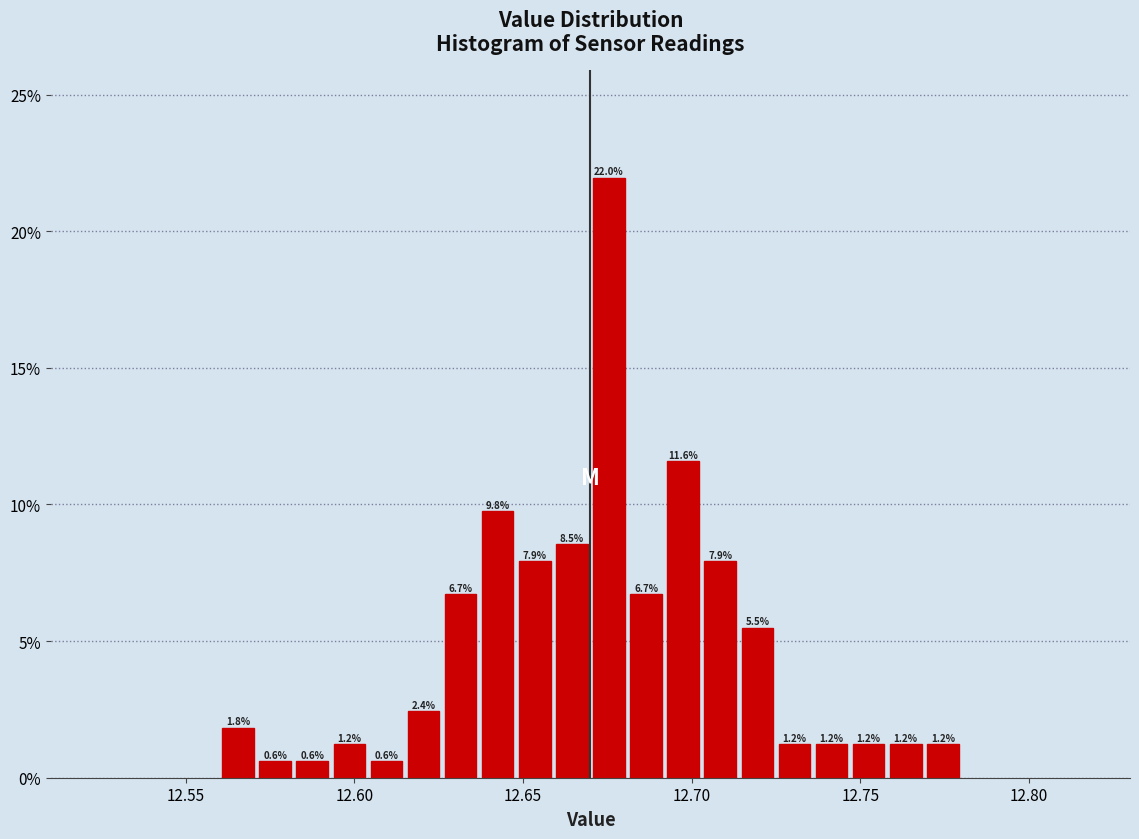

Read against the x-axis, roughly where is the centre of the tallest bar?

12.675